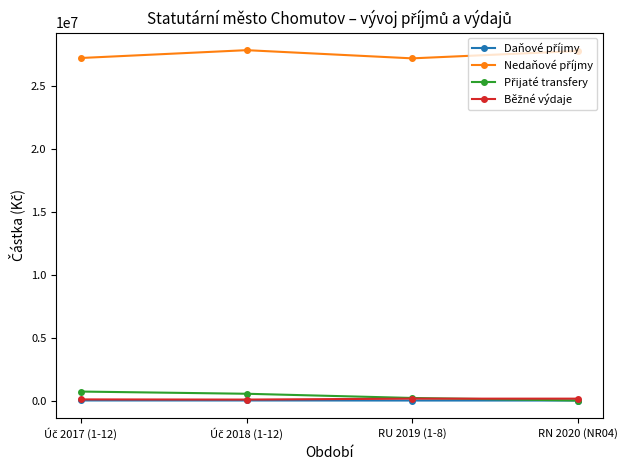

What is the label of the 3rd point from the left?

RU 2019 (1-8)